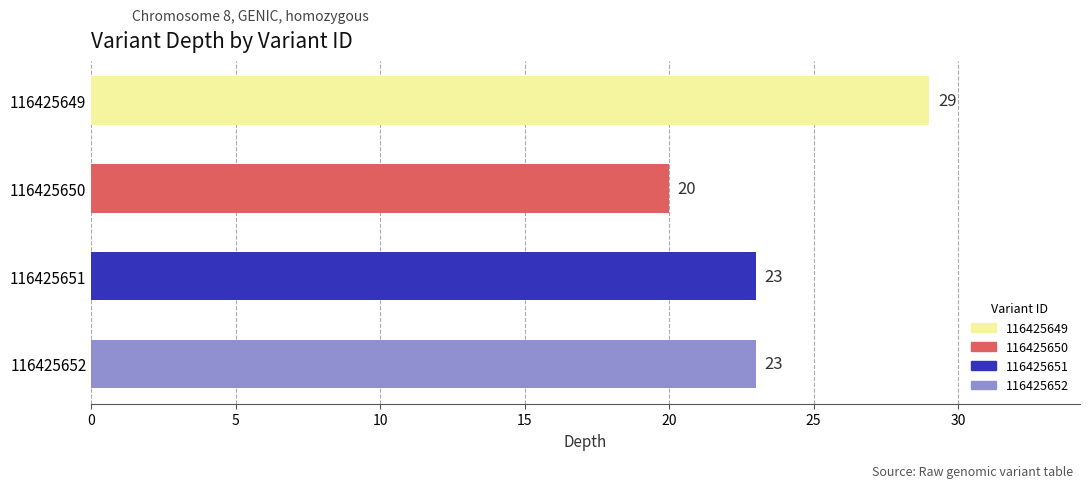

What is the ratio of the value at 116425649 to the value at 116425650?

1.4